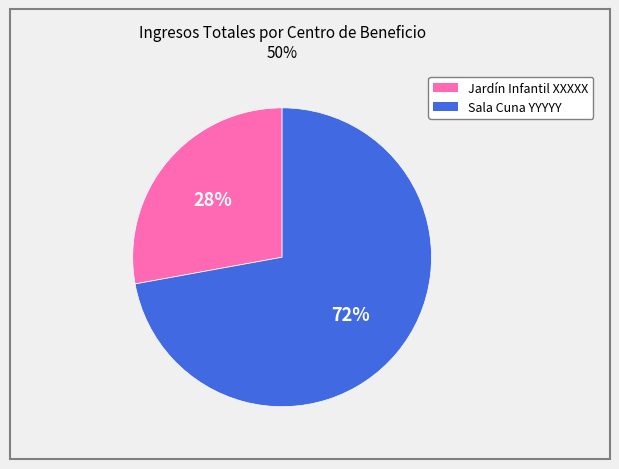

Is there a majority slice in this chart?

Yes